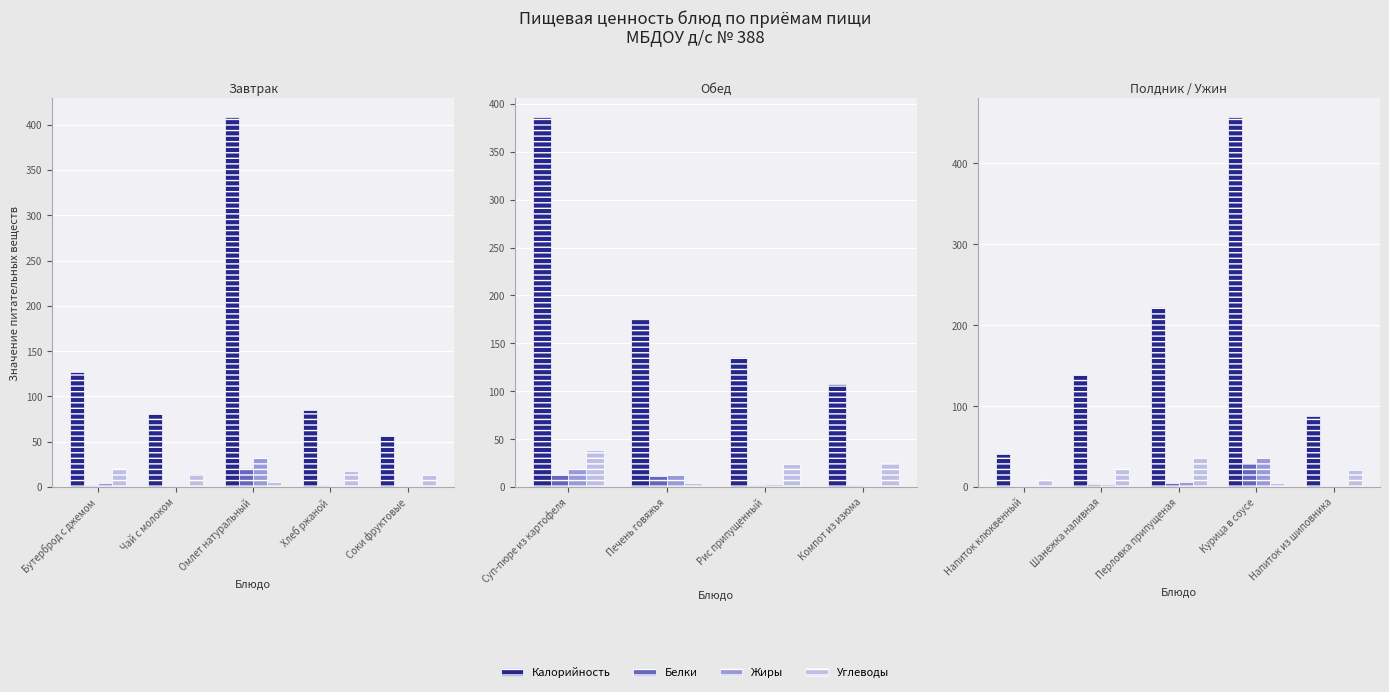

How many bars are there in each group?

4